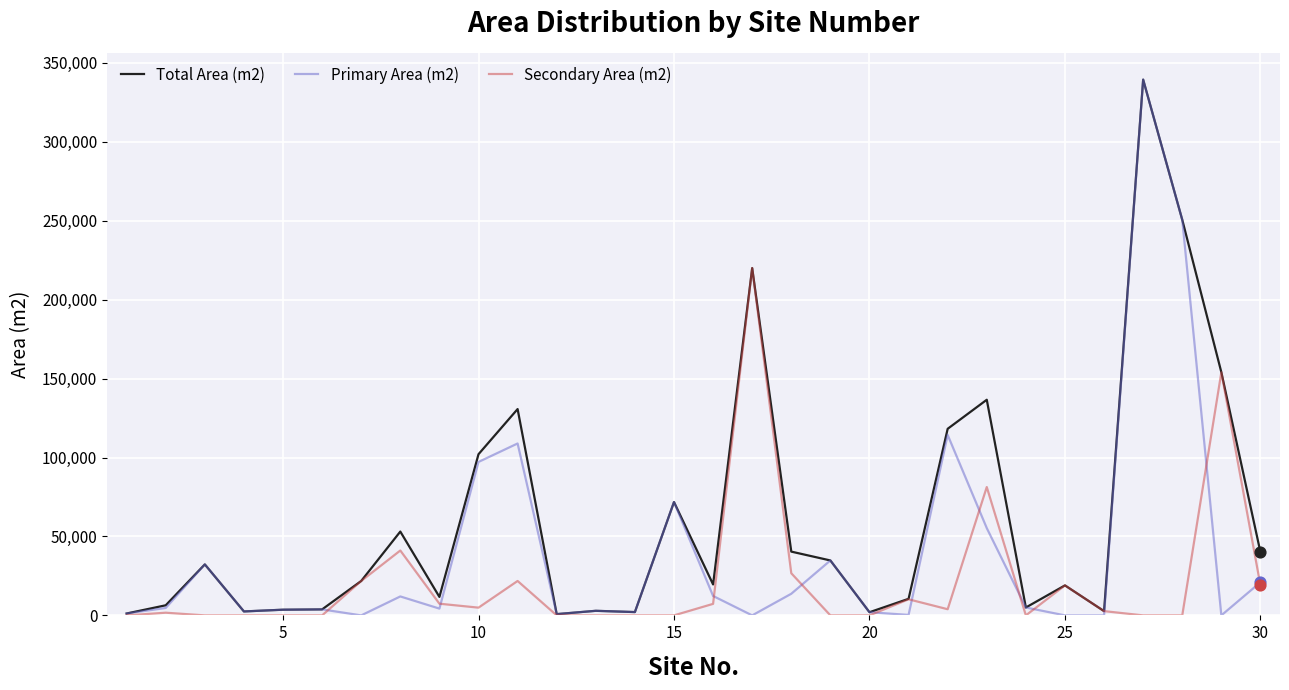

Which series has the largest total across all categories?

Total Area (m2)